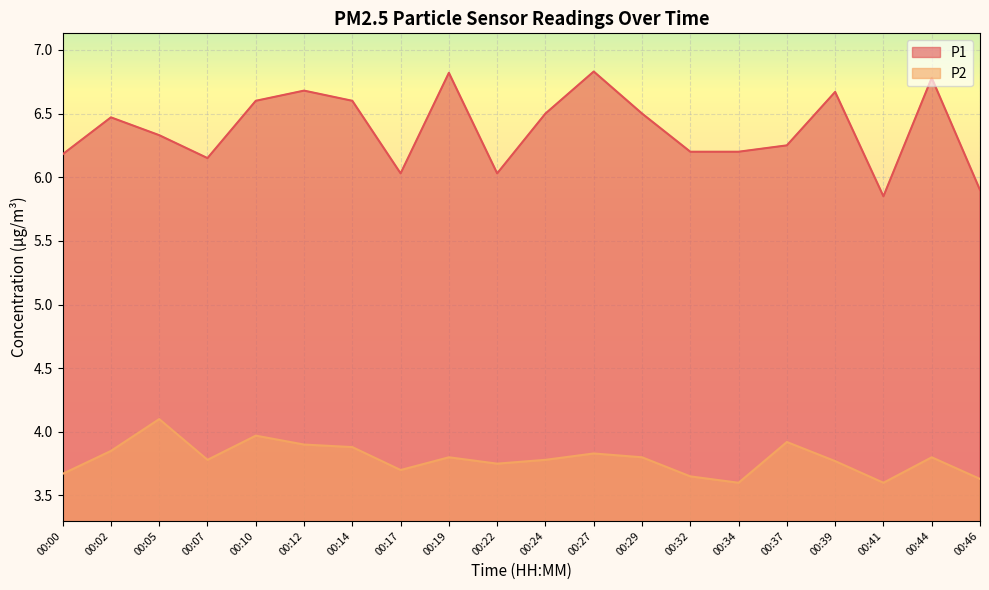

Reading left to right, transcribe all the data shown in this chart.

P1: 00:00=6.2	00:02=6.5	00:05=6.3	00:07=6.2	00:10=6.6	00:12=6.7	00:14=6.6	00:17=6.0	00:19=6.8	00:22=6.0	00:24=6.5	00:27=6.8	00:29=6.5	00:32=6.2	00:34=6.2	00:37=6.2	00:39=6.7	00:41=5.8	00:44=6.8	00:46=5.9
P2: 00:00=3.7	00:02=3.9	00:05=4.1	00:07=3.8	00:10=4.0	00:12=3.9	00:14=3.9	00:17=3.7	00:19=3.8	00:22=3.8	00:24=3.8	00:27=3.8	00:29=3.8	00:32=3.6	00:34=3.6	00:37=3.9	00:39=3.8	00:41=3.6	00:44=3.8	00:46=3.6